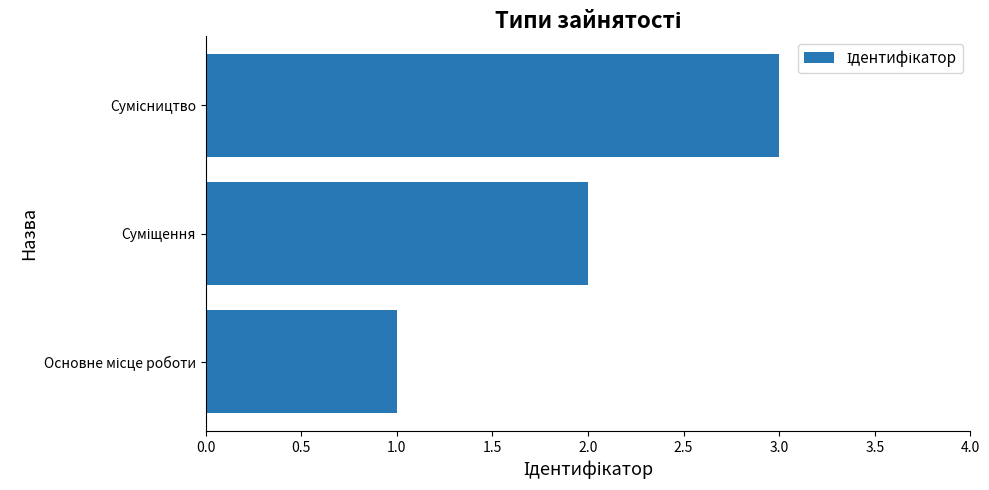

What is the maximum value shown in the chart?

3